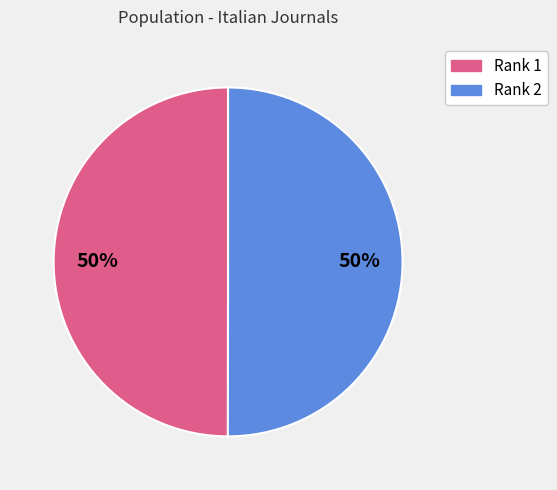

To the nearest percent, what is the average slice percentage?

50%